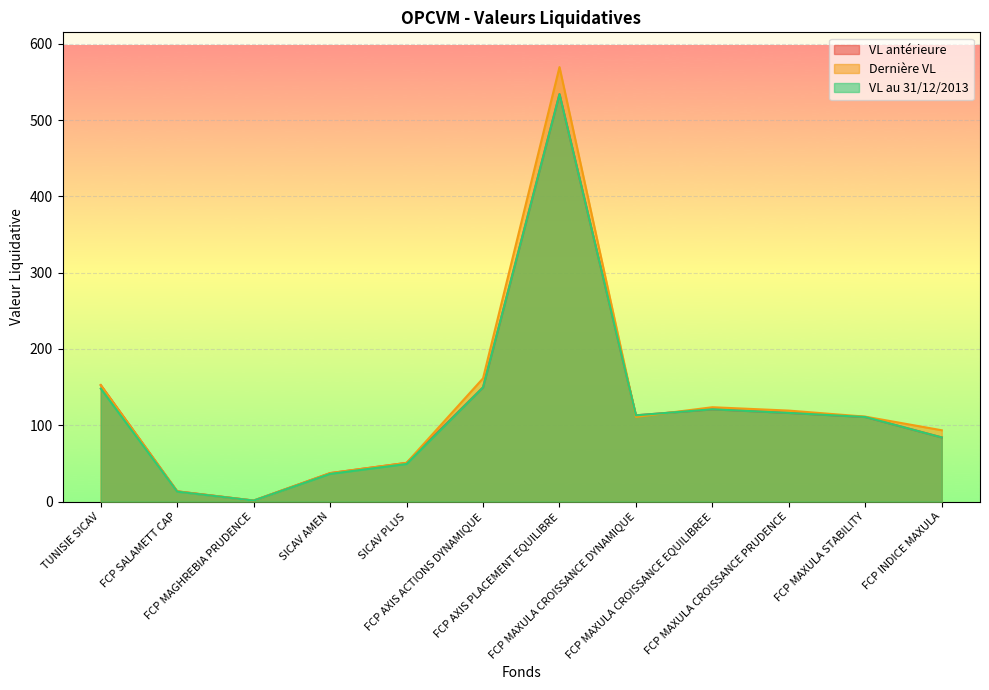

True or false: VL au 31/12/2013 and VL antérieure cross at least once.

False